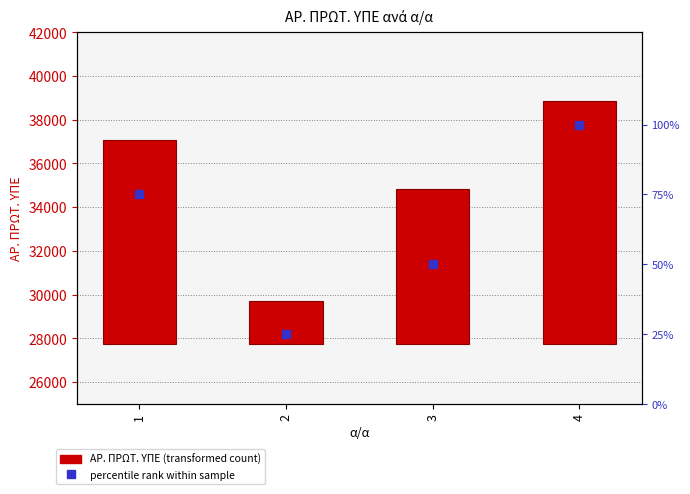

What is the total value across all series at 1?

9433